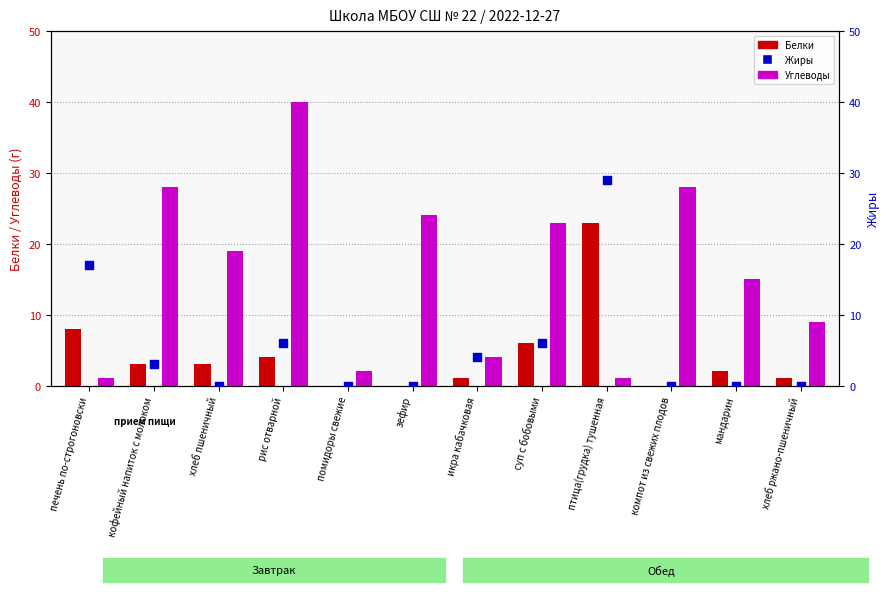

Which series contains the highest Y value?

Углеводы